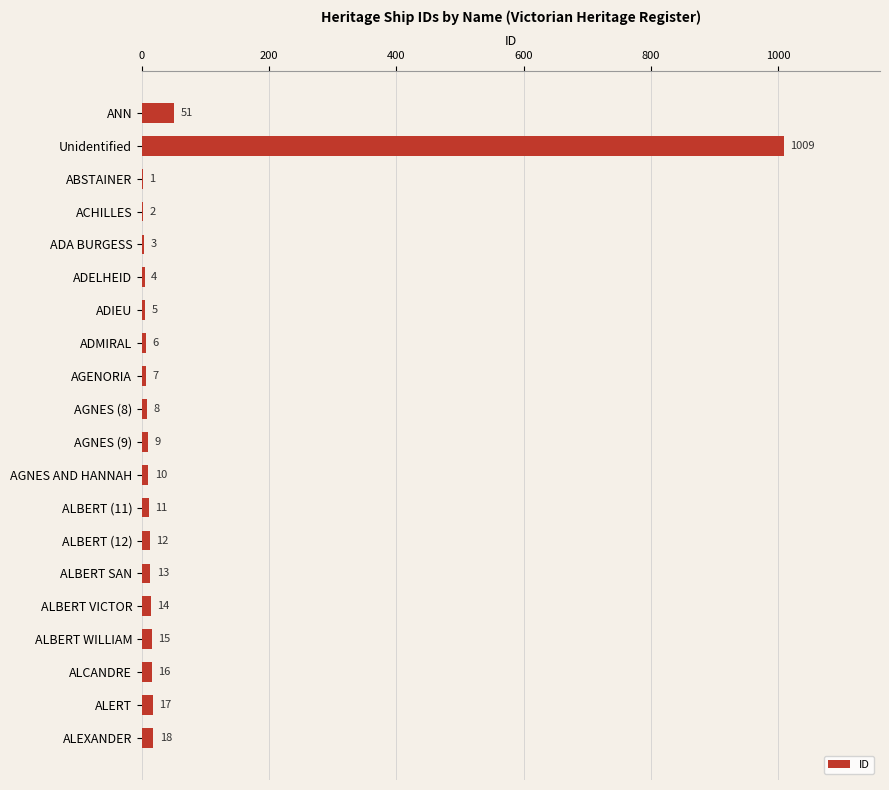

What is the sum of all values?

1231